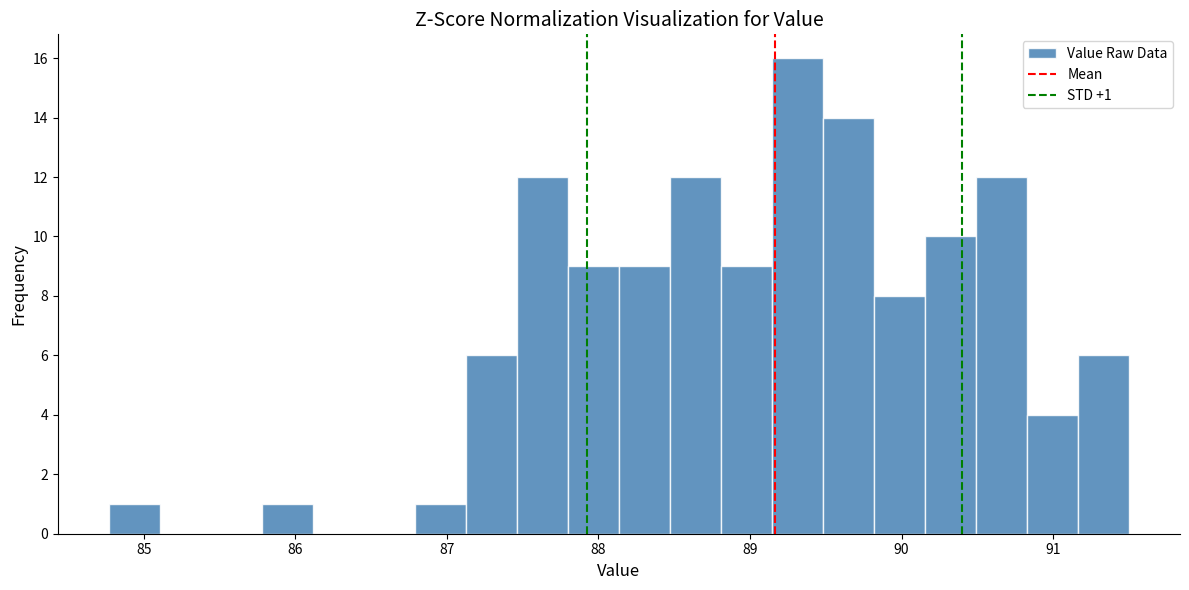

Read against the x-axis, roughly where is the centre of the tallest bar?

89.3